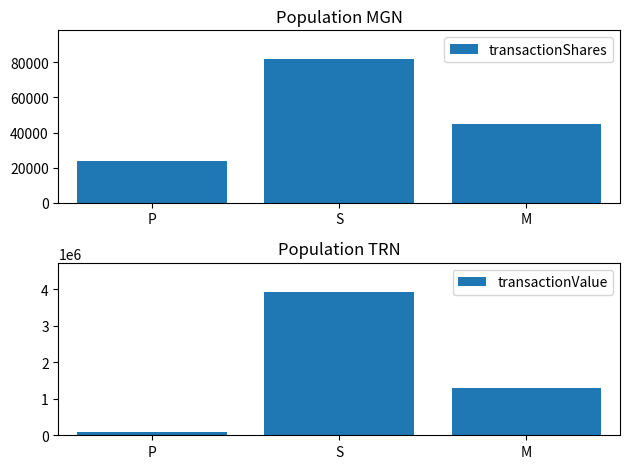

What is the label of the 2nd bar from the left?

S